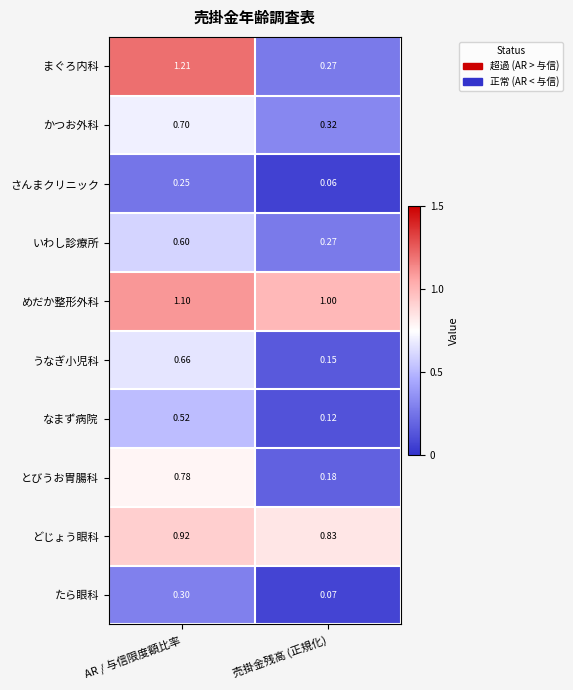

Which series has the largest range (max minus min)?

まぐろ内科